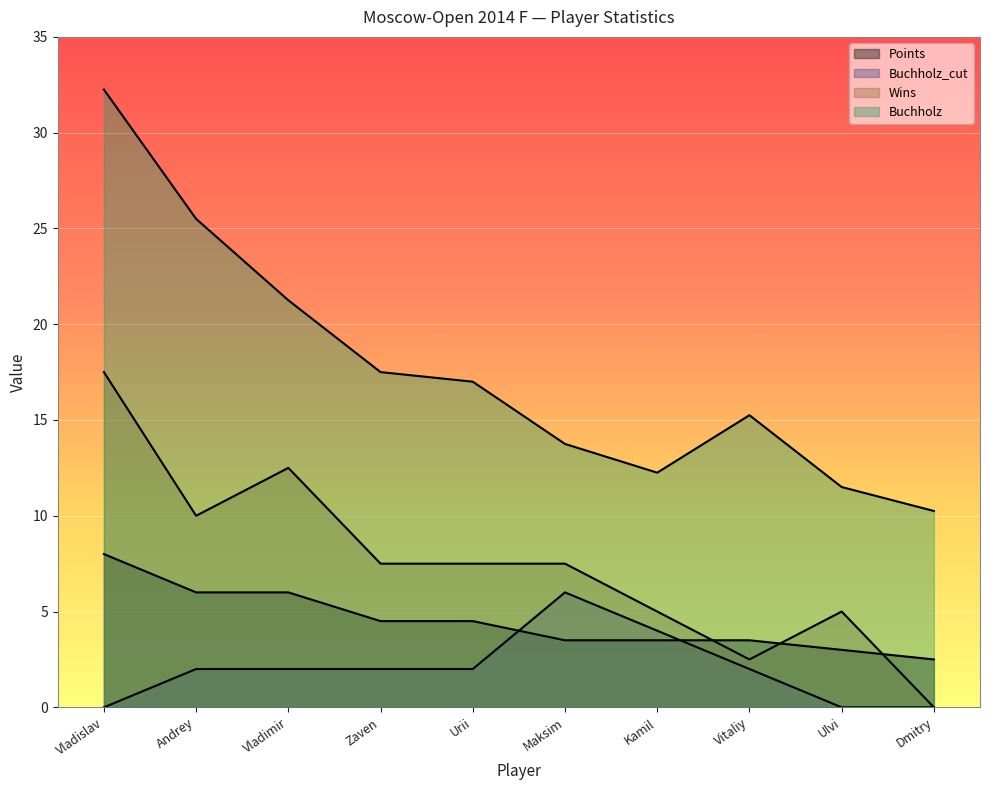

What is the label of the 4th point from the right?

Kamil